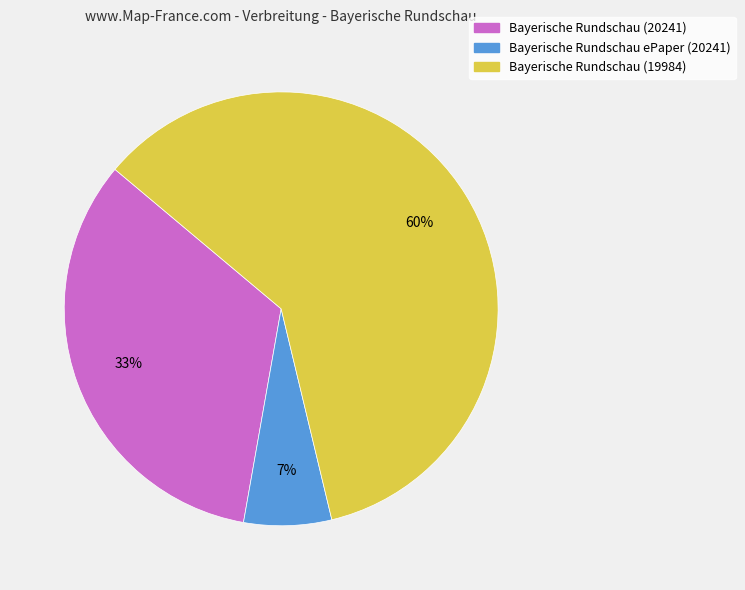

How many slices are in this pie chart?

3